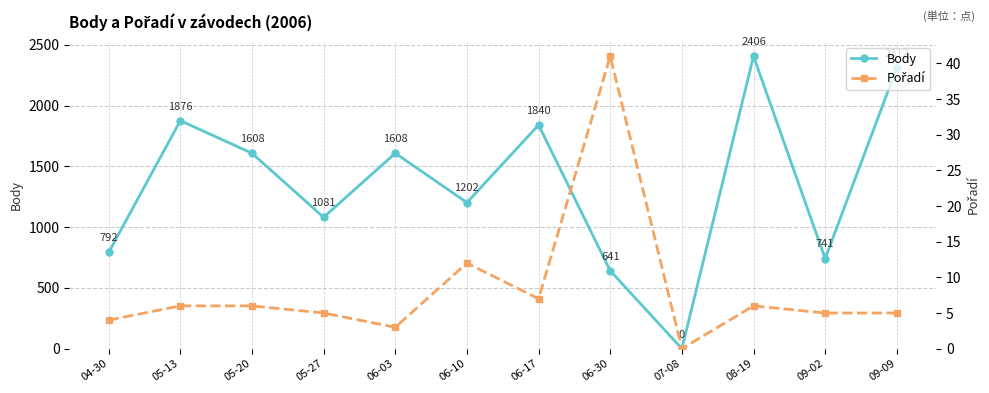

Which series has the widest spread of values?

Body